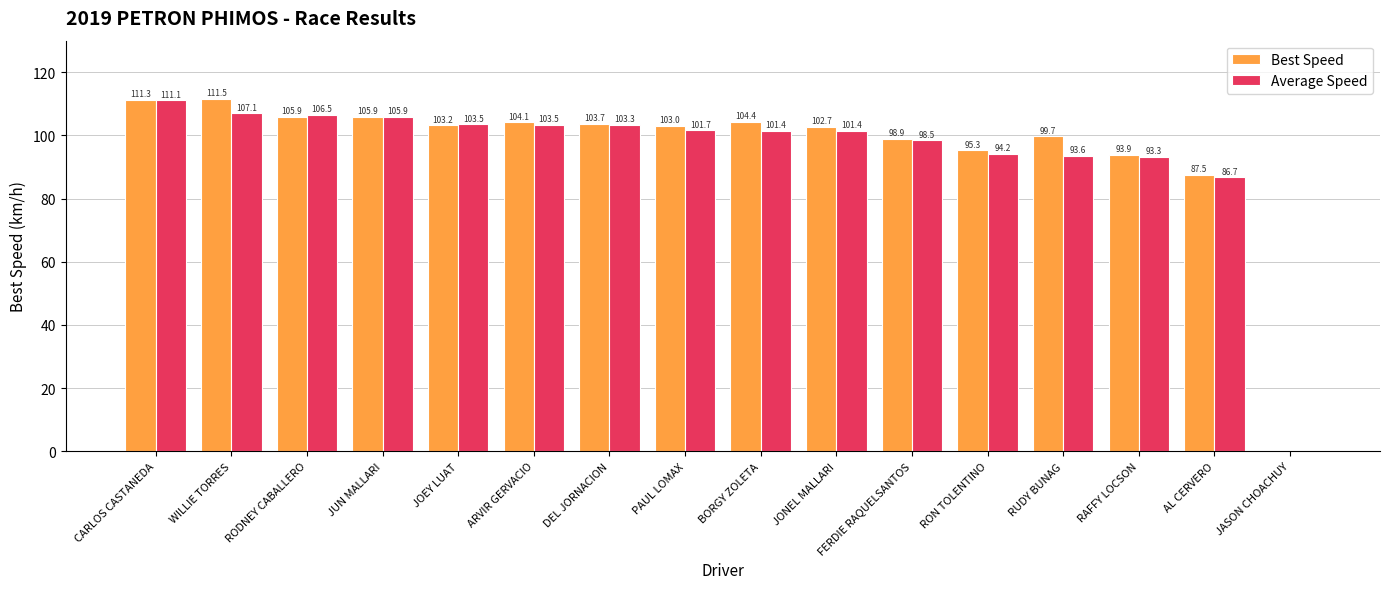

Is the value of Best Speed at RAFFY LOCSON greater than the value of Average Speed at RON TOLENTINO?

No